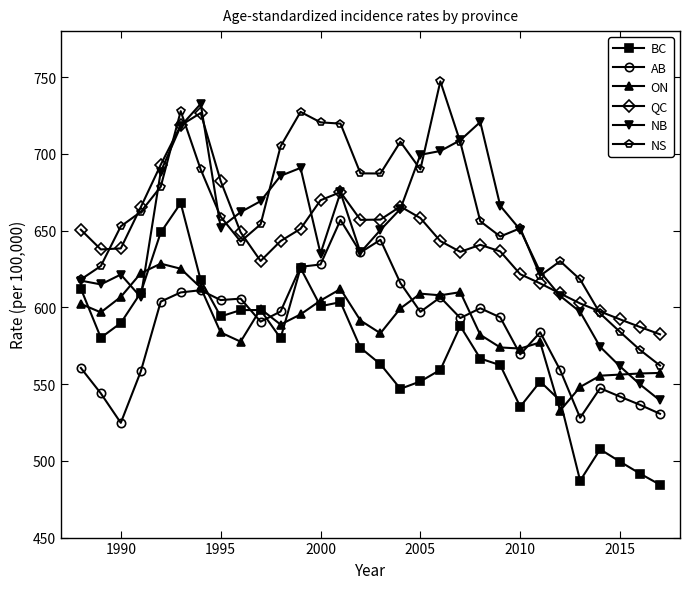

True or false: QC has more than 0 points higher than both neighbors.

True